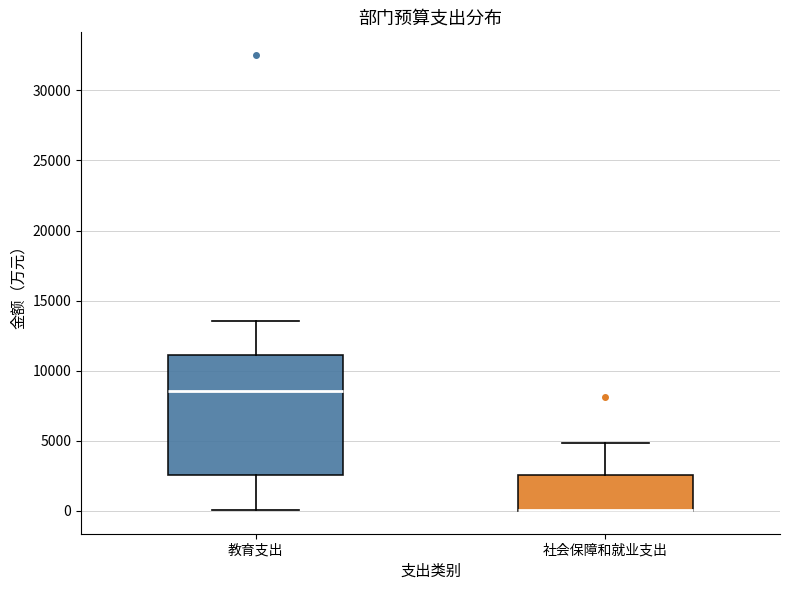

Reading left to right, transcribe this box plot: for each box, give where its median line is, the range the box spans, and where its two whiskers end, as read against the y-axis. The values are not printed on the chart, so give them approximately, as read against the axis.

教育支出: median 8500, box 2500 to 11000, whiskers 0 to 13500
社会保障和就业支出: median 0 (drawn on the box's lower edge), box 0 to 2500, whiskers 0 to 5000